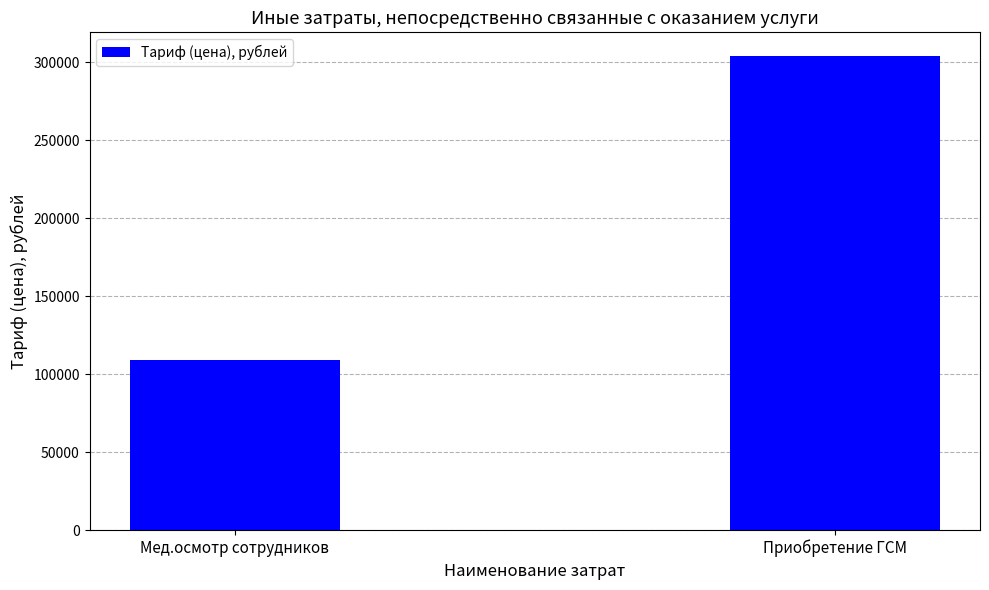

Is it true that the value at Мед.осмотр сотрудников is 24570?

False